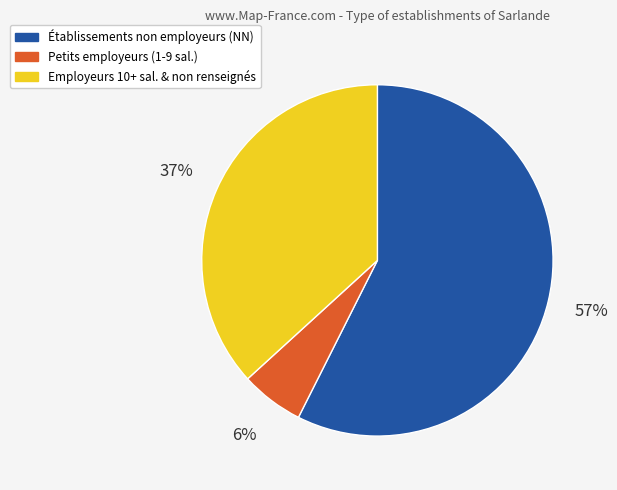

How many slices are in this pie chart?

3